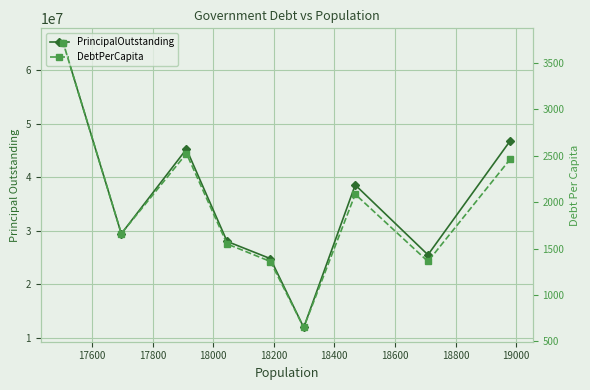

What is the spread (max minus min) of values at 18200?

24753639.0